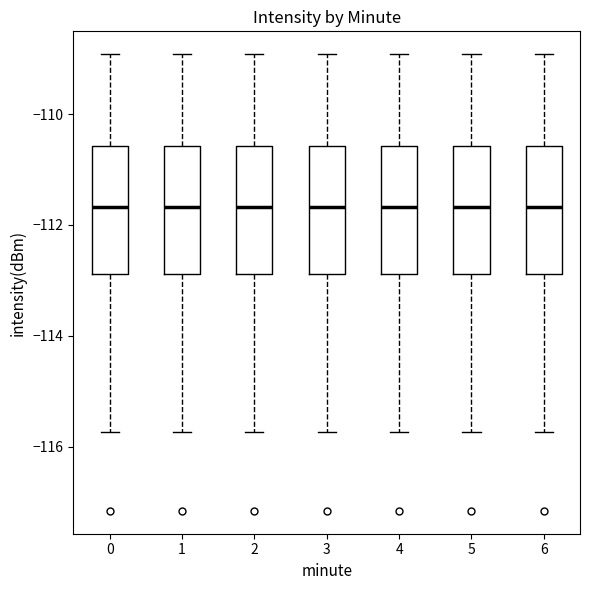

Reading left to right, read every box against the y-axis: the position of its median line, the range the box covers, and the ends of its whiskers. The values are not printed on the chart, so give them approximately, as read against the axis.

0: median -111.6, box -112.8 to -110.6, whiskers -115.8 to -109.0
1: median -111.6, box -112.8 to -110.6, whiskers -115.8 to -109.0
2: median -111.6, box -112.8 to -110.6, whiskers -115.8 to -109.0
3: median -111.6, box -112.8 to -110.6, whiskers -115.8 to -109.0
4: median -111.6, box -112.8 to -110.6, whiskers -115.8 to -109.0
5: median -111.6, box -112.8 to -110.6, whiskers -115.8 to -109.0
6: median -111.6, box -112.8 to -110.6, whiskers -115.8 to -109.0